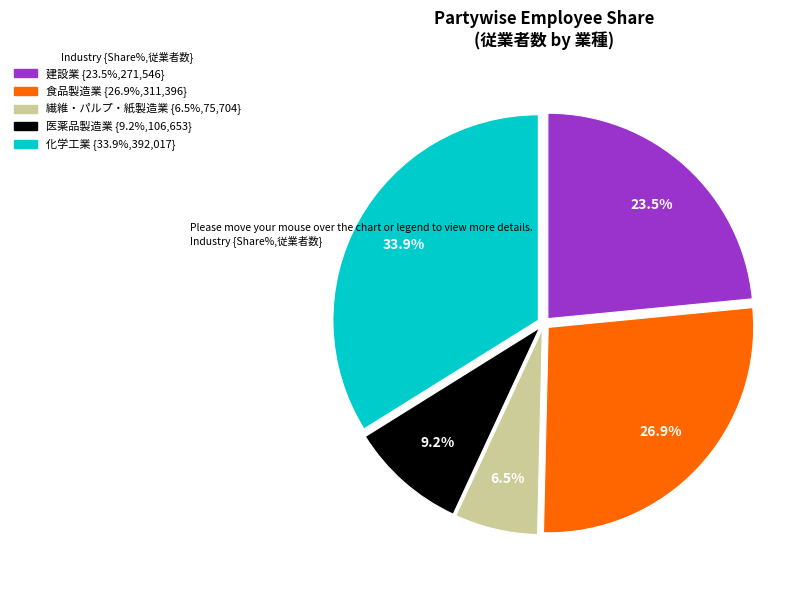

The 医薬品製造業 slice represents 9% of the pie. True or false?

True